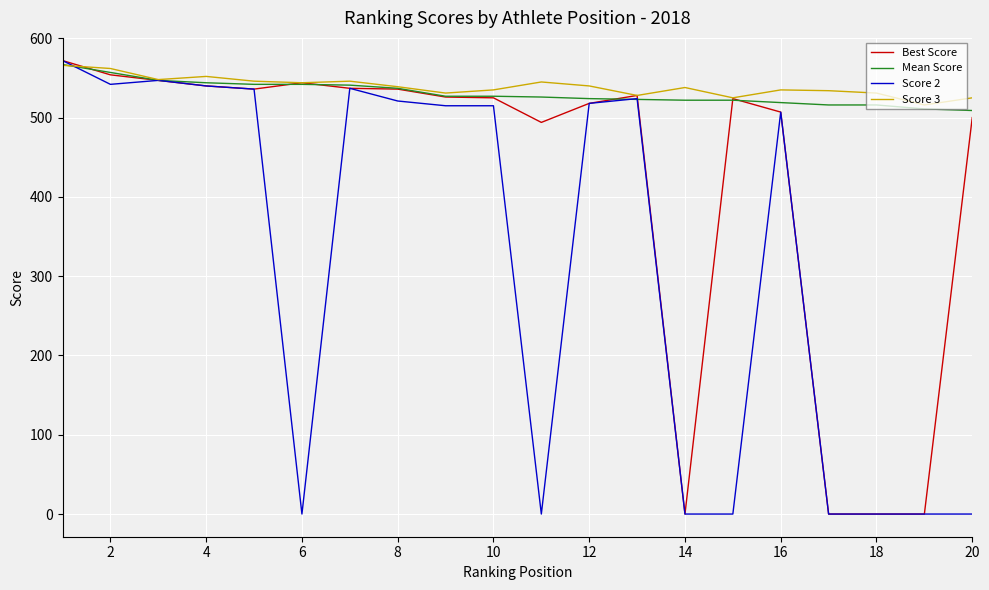

Is it true that Score 2 equals -377 at 14?

False